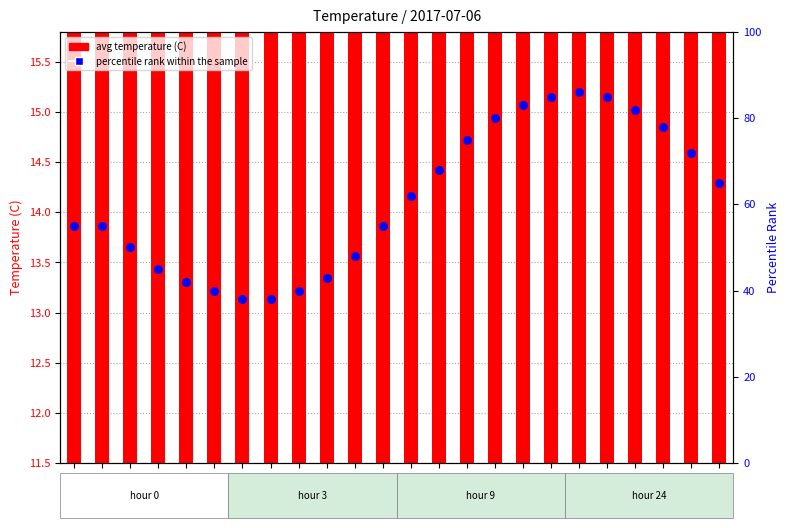

What are all the series names shown in the legend?

avg temperature (C), percentile rank within the sample